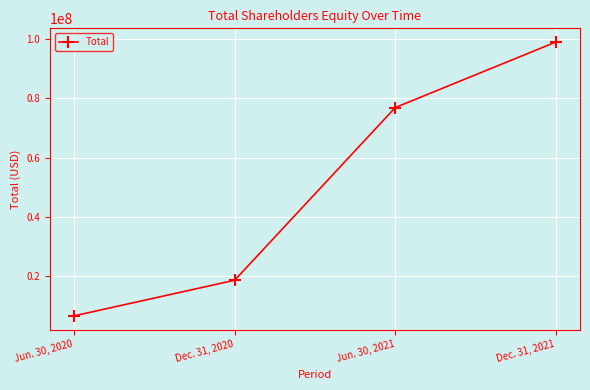

Rank the categories by value from highest to lowest.

Dec. 31, 2021, Jun. 30, 2021, Dec. 31, 2020, Jun. 30, 2020